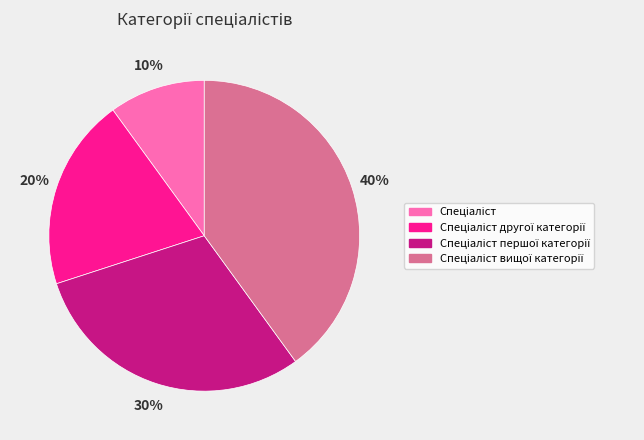

Does any single category account for the majority?

No